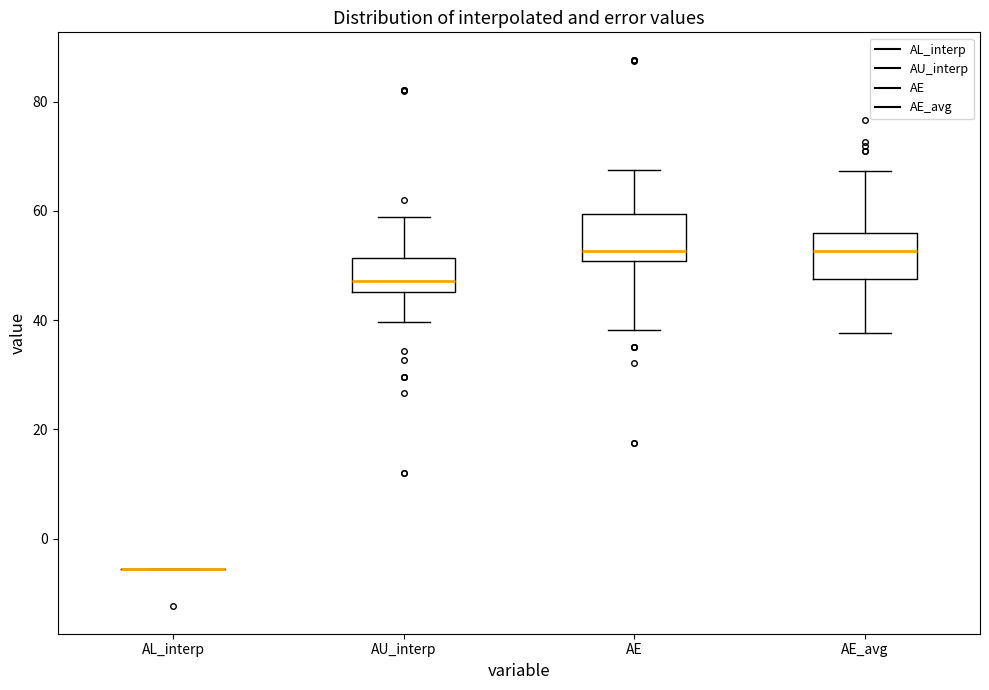

Reading left to right, read every box against the y-axis: the position of its median line, the range the box covers, and the ends of its whiskers. The values are not printed on the chart, so give them approximately, as read against the axis.

AL_interp: box collapsed to a line at -6, whiskers -6 to -6
AU_interp: median 48, box 46 to 52, whiskers 40 to 58
AE: median 52, box 50 to 60, whiskers 38 to 68
AE_avg: median 52, box 48 to 56, whiskers 38 to 68